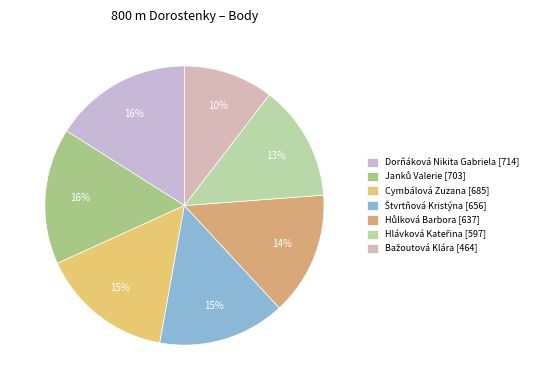

To the nearest percent, what percentage of the pie is Bažoutová Klára?

10%